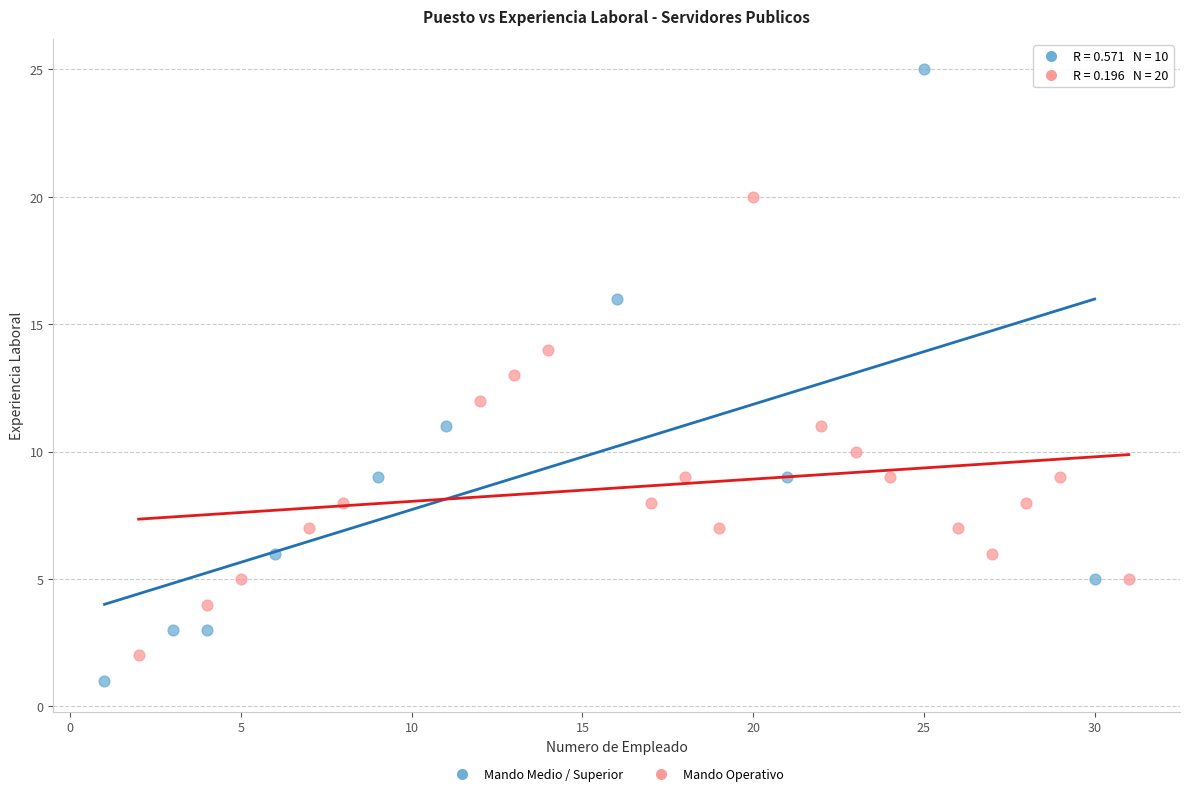

Which series reaches the maximum Y coordinate?

Mando Medio / Superior